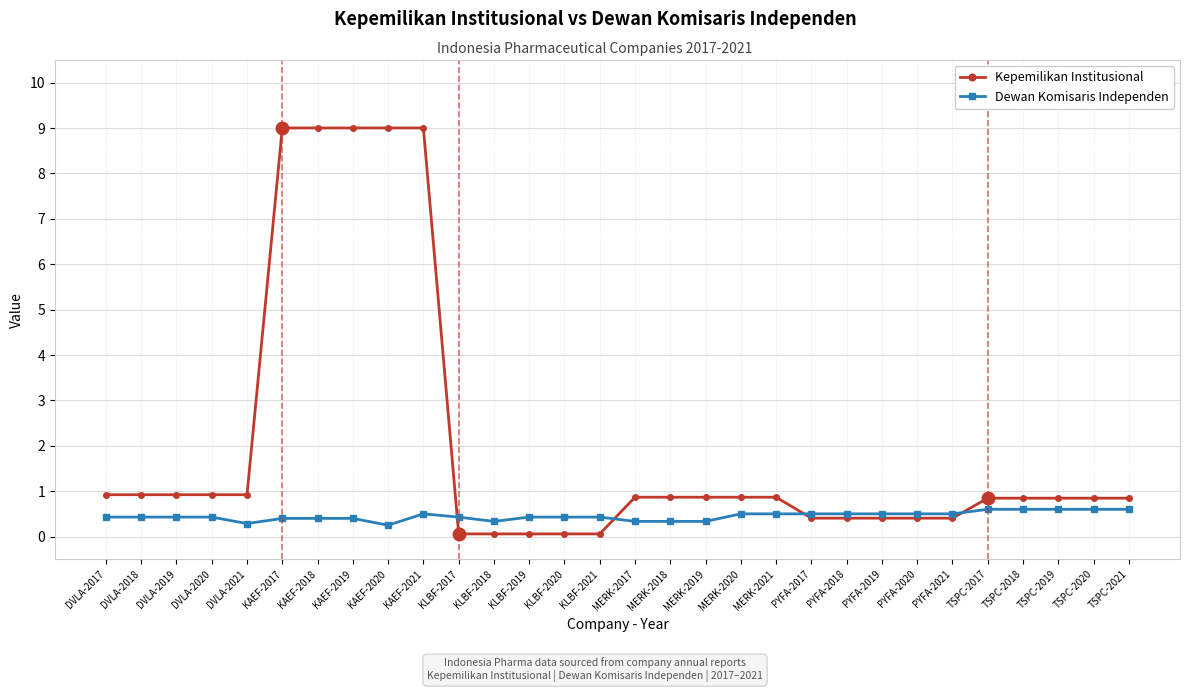

After their last crossing, which series has the higher values: Dewan Komisaris Independen or Kepemilikan Institusional?

Kepemilikan Institusional